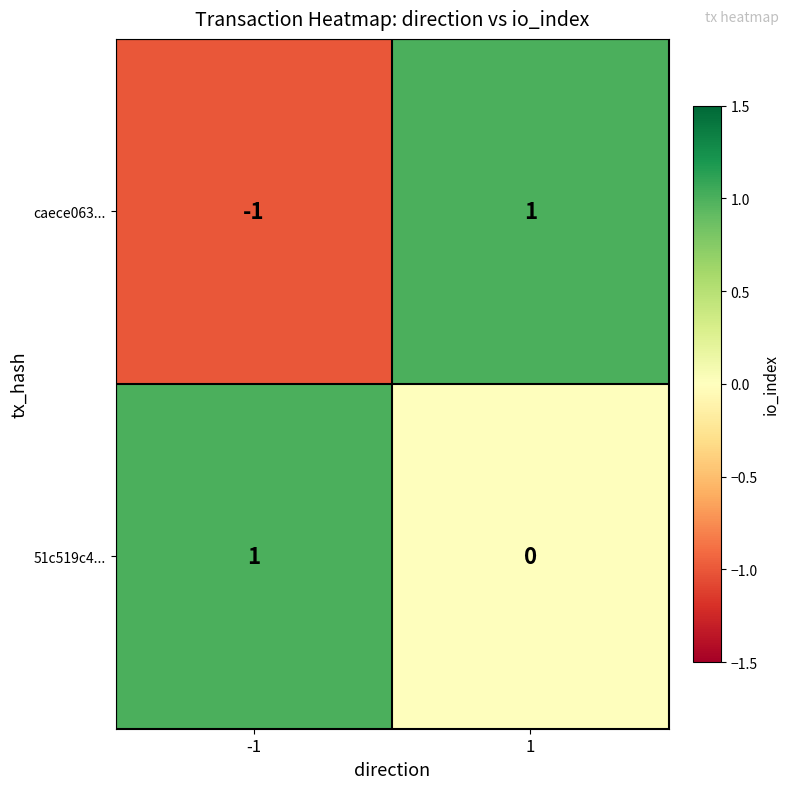

Which series changed the most between -1 and 1?

caece063...